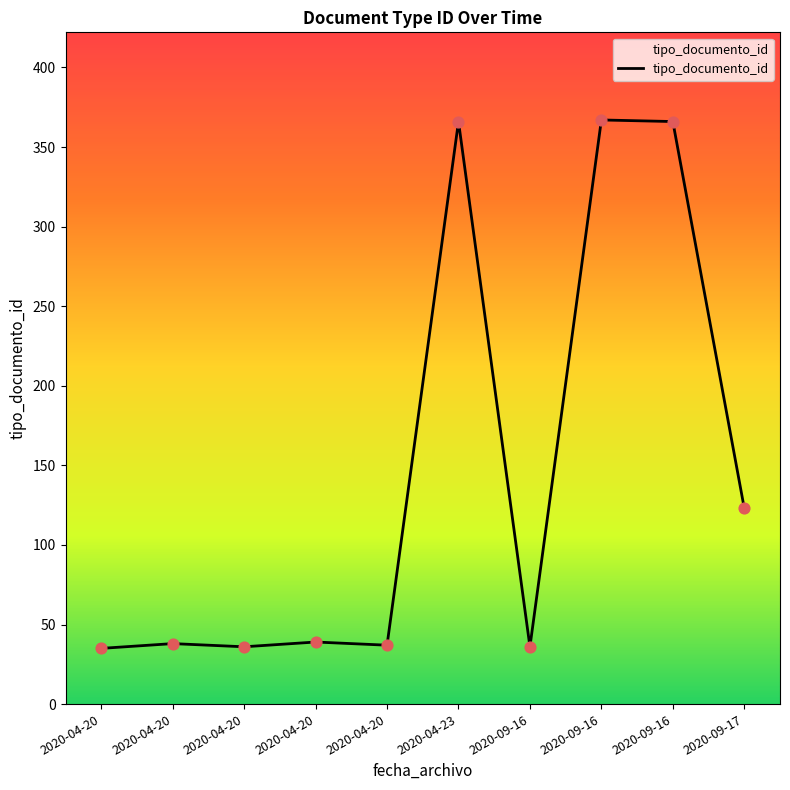

What is the ratio of the value at 2020-09-16 to the value at 2020-04-20?

9.6